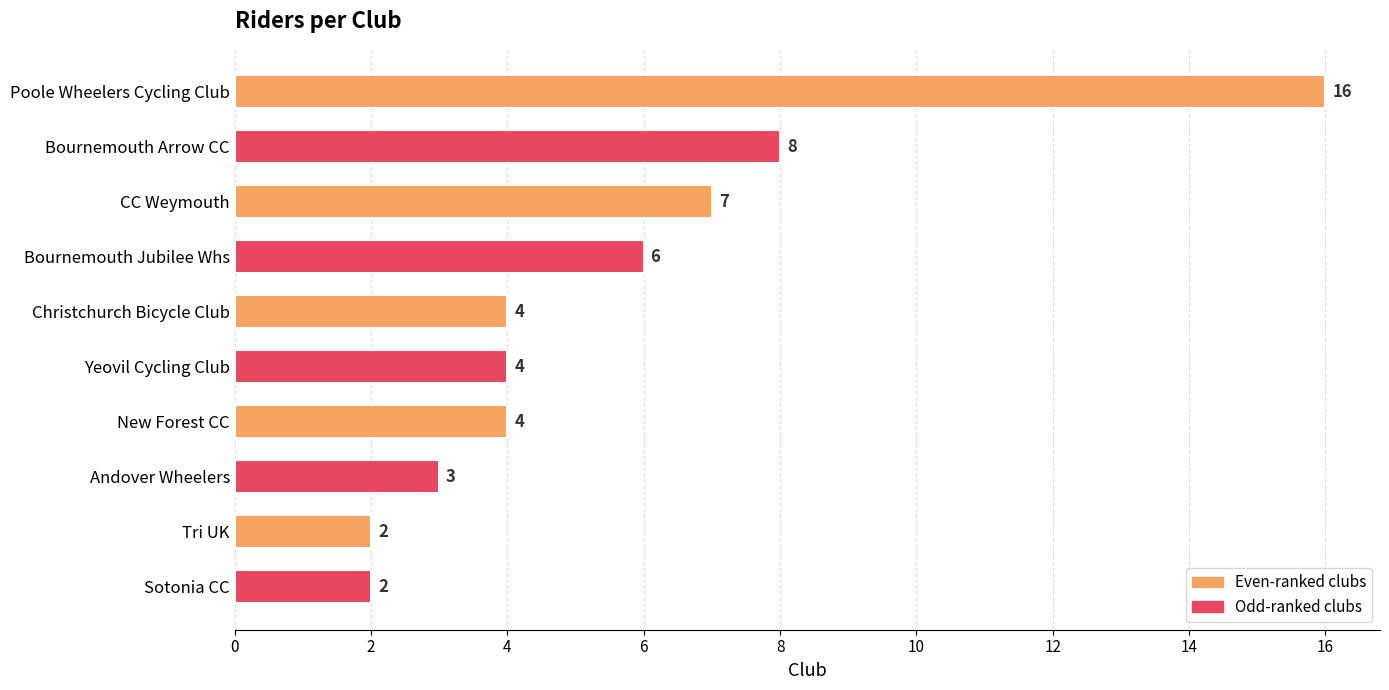

What is the average value?

6